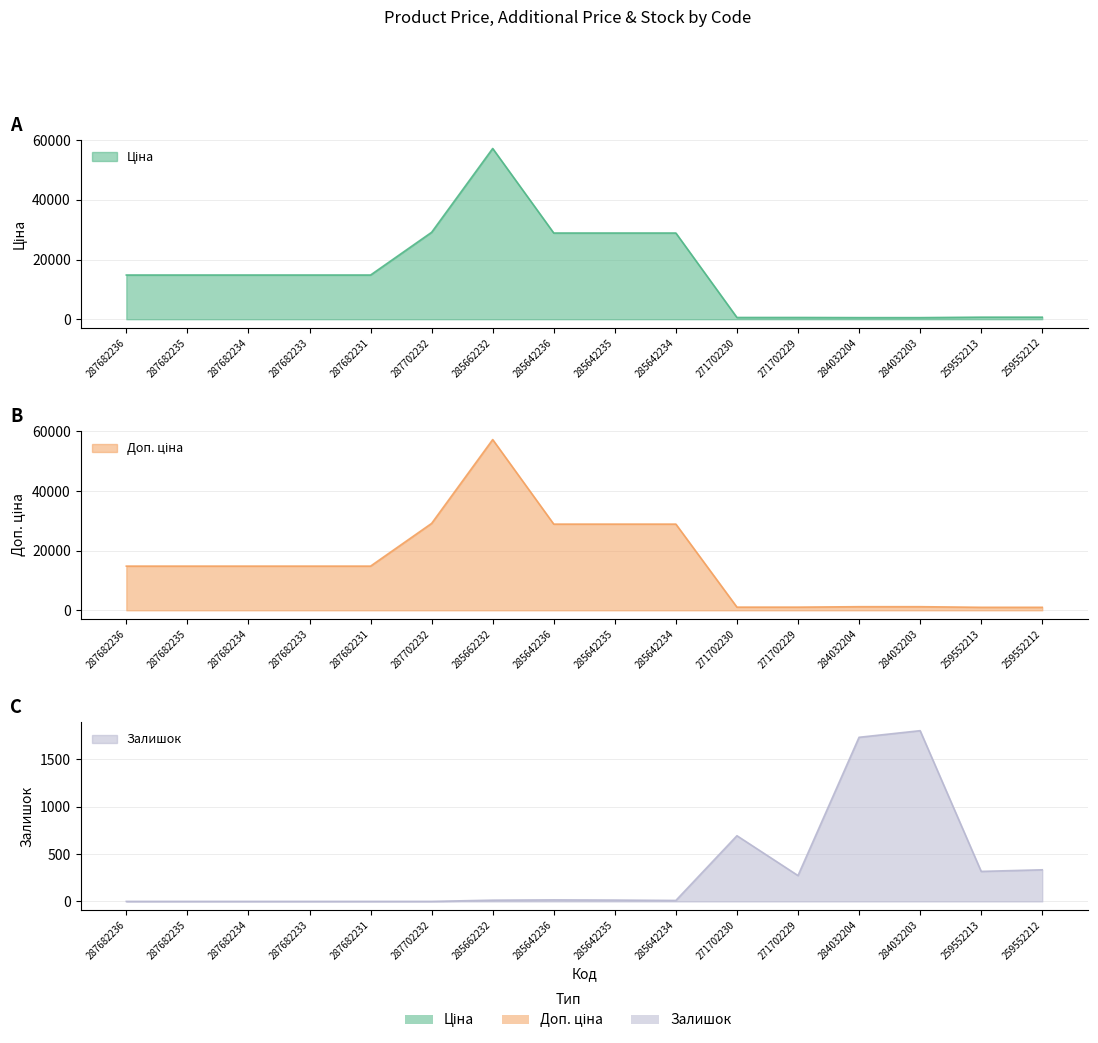

Which series changed the most between 287682236 and 259552213?

Ціна